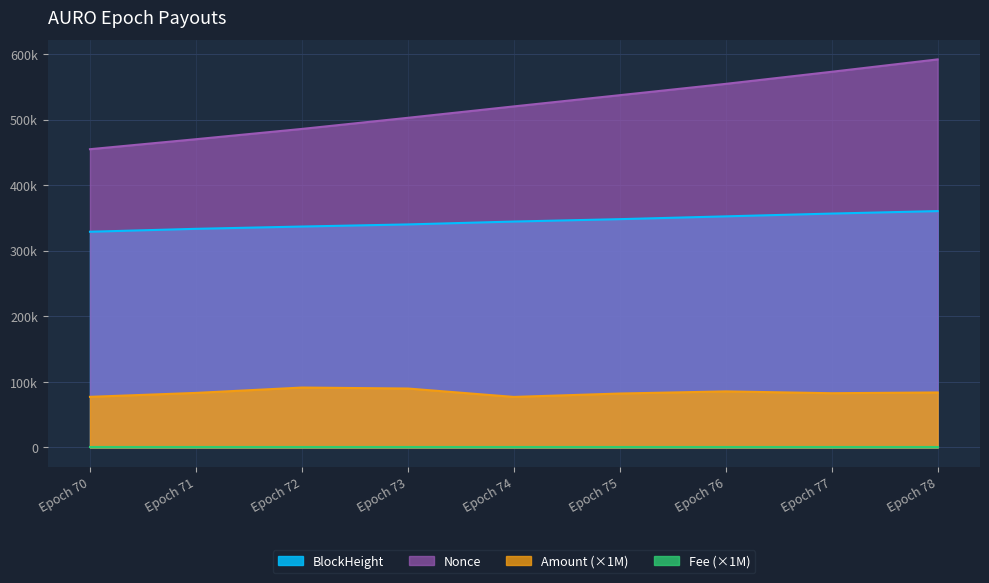

What is the total value across all series at Epoch 77?

1012164.6